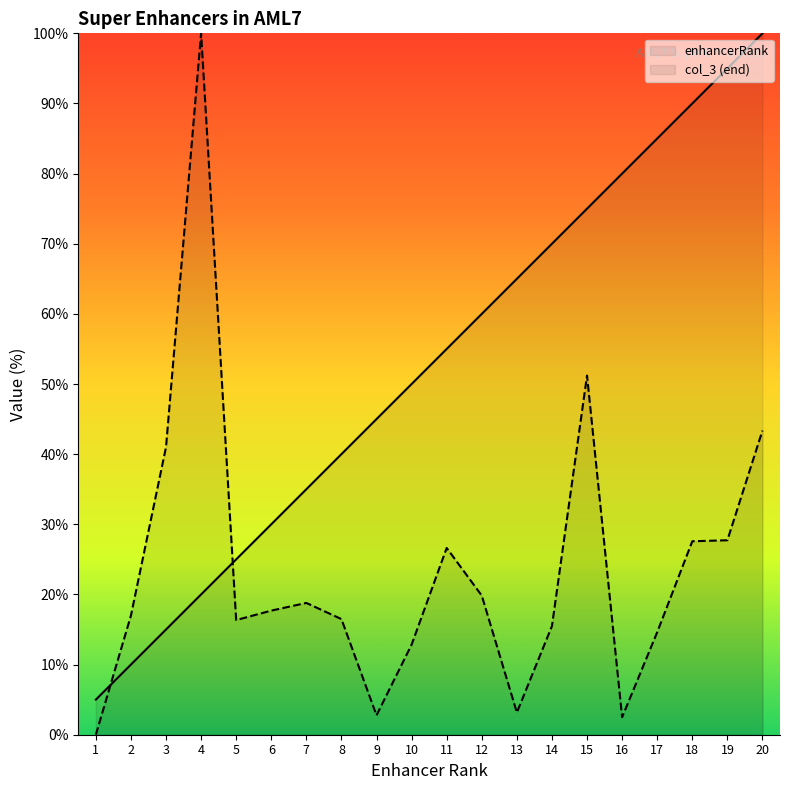

True or false: enhancerRank has more than 1 points higher than both neighbors.

False